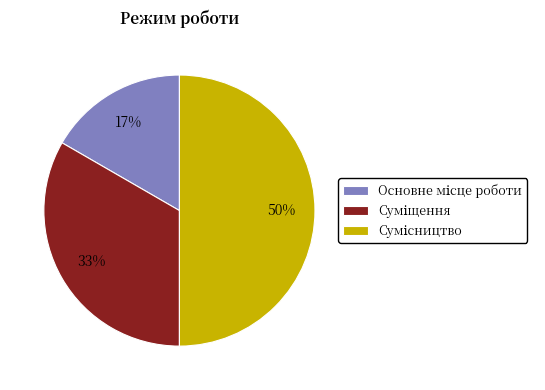

To the nearest percent, what is the difference between the largest and smallest slice percentages?

33%